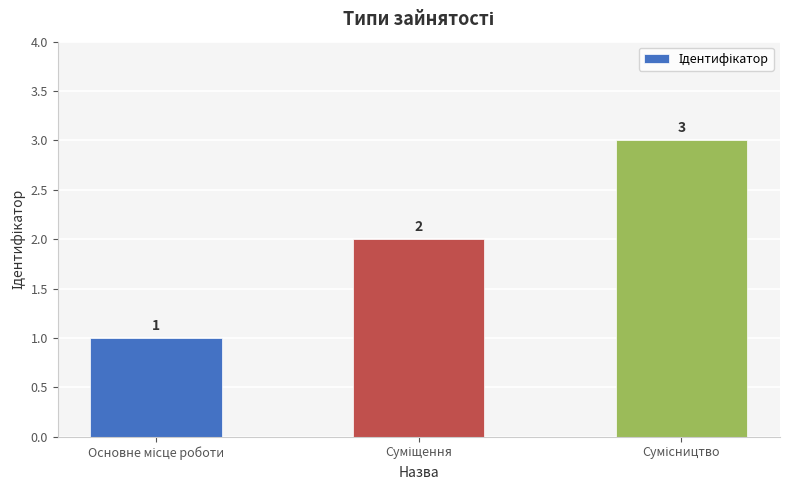

What is the value of the 3rd bar from the left?

3